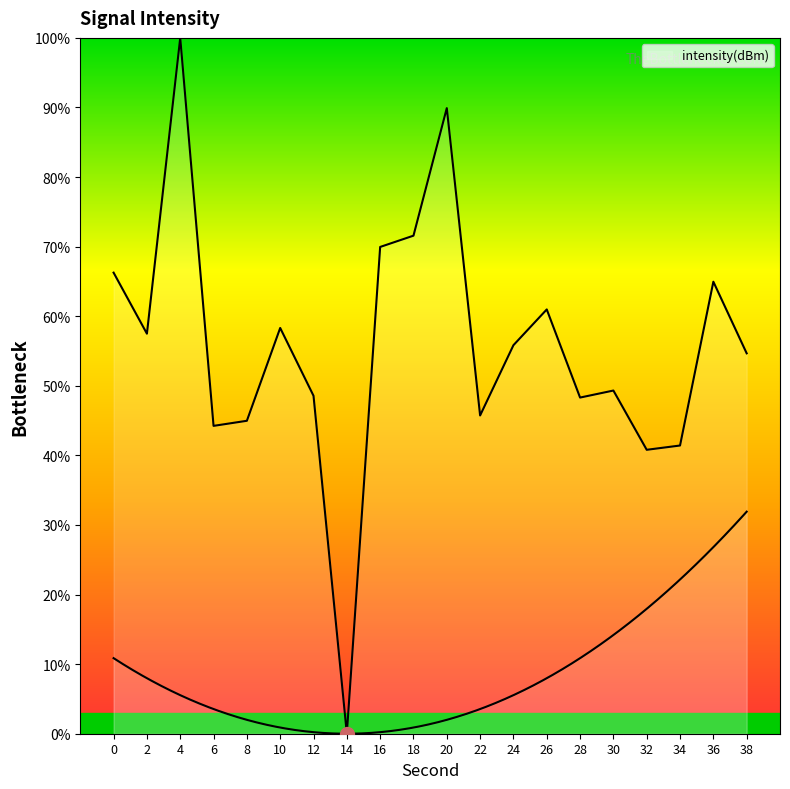

What is the value of the 7th point from the left?

48.6